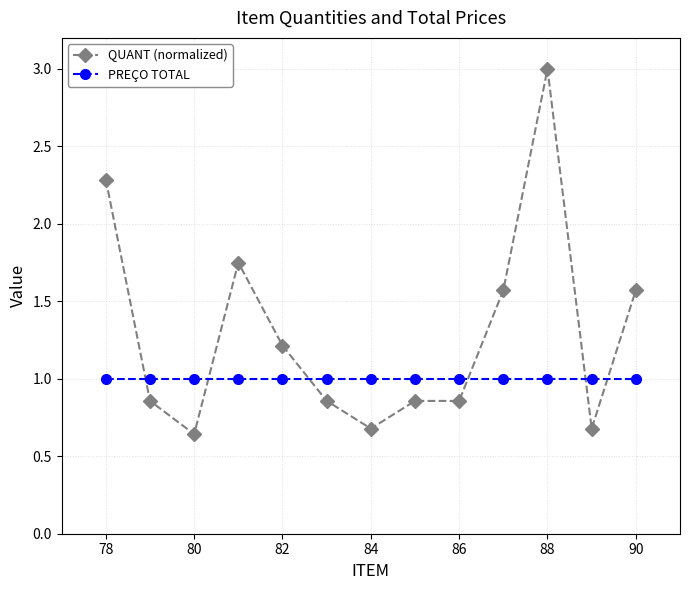

Which series has the largest range (max minus min)?

QUANT (normalized)